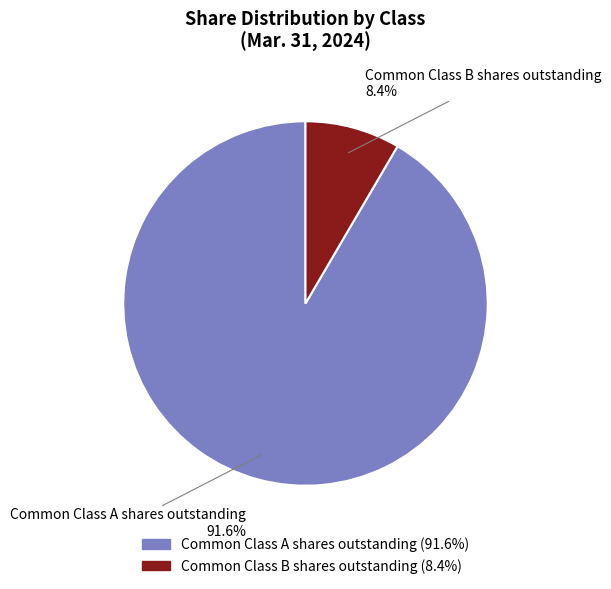

To the nearest percent, what is the combined percentage of Common Class A shares outstanding and Common Class B shares outstanding?

100%